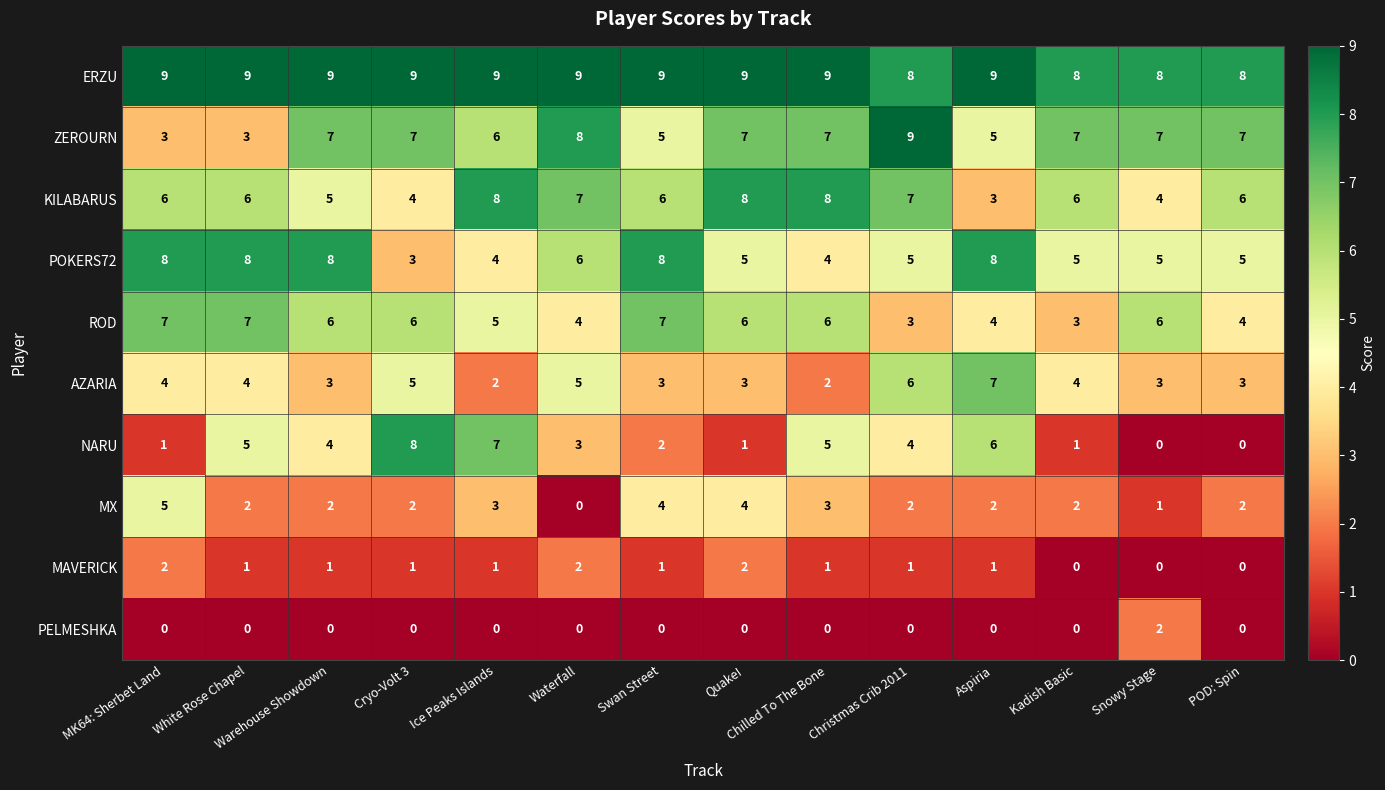

The value of ROD at MK64: Sherbet Land is 10. True or false?

False